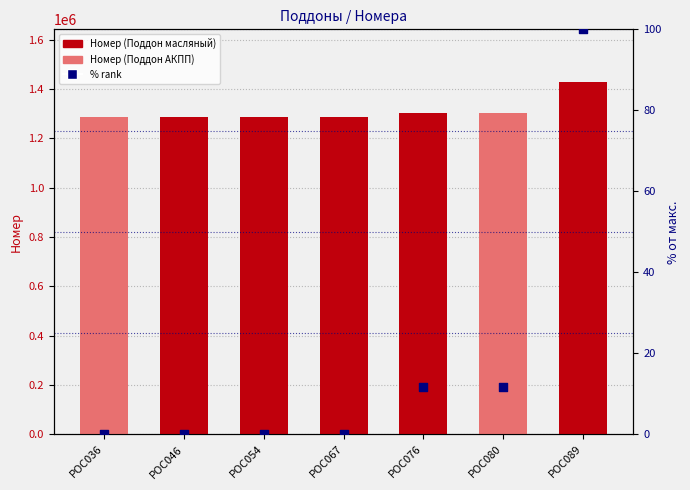

Is the value of Номер at POC046 greater than the value of % rank at POC076?

Yes